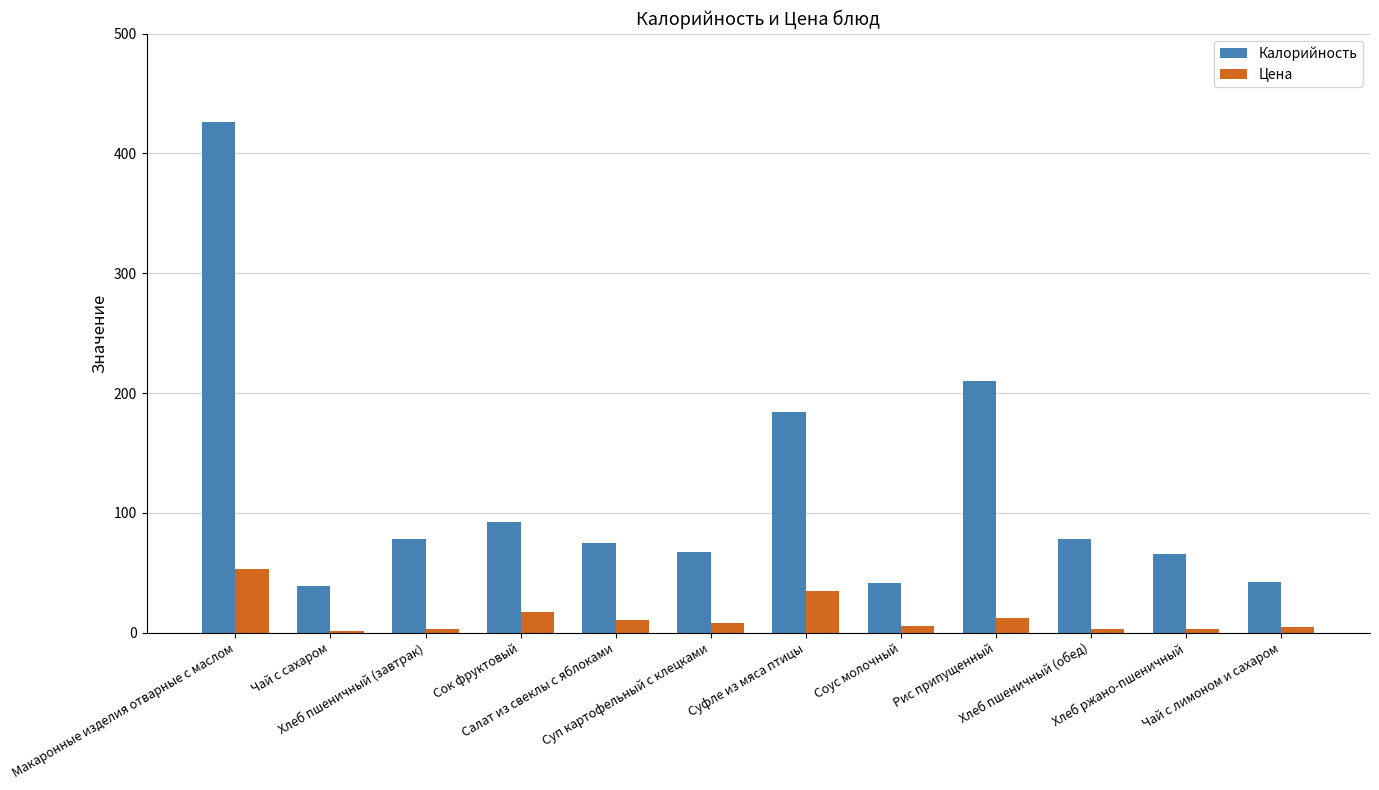

How many bars are there in each group?

2